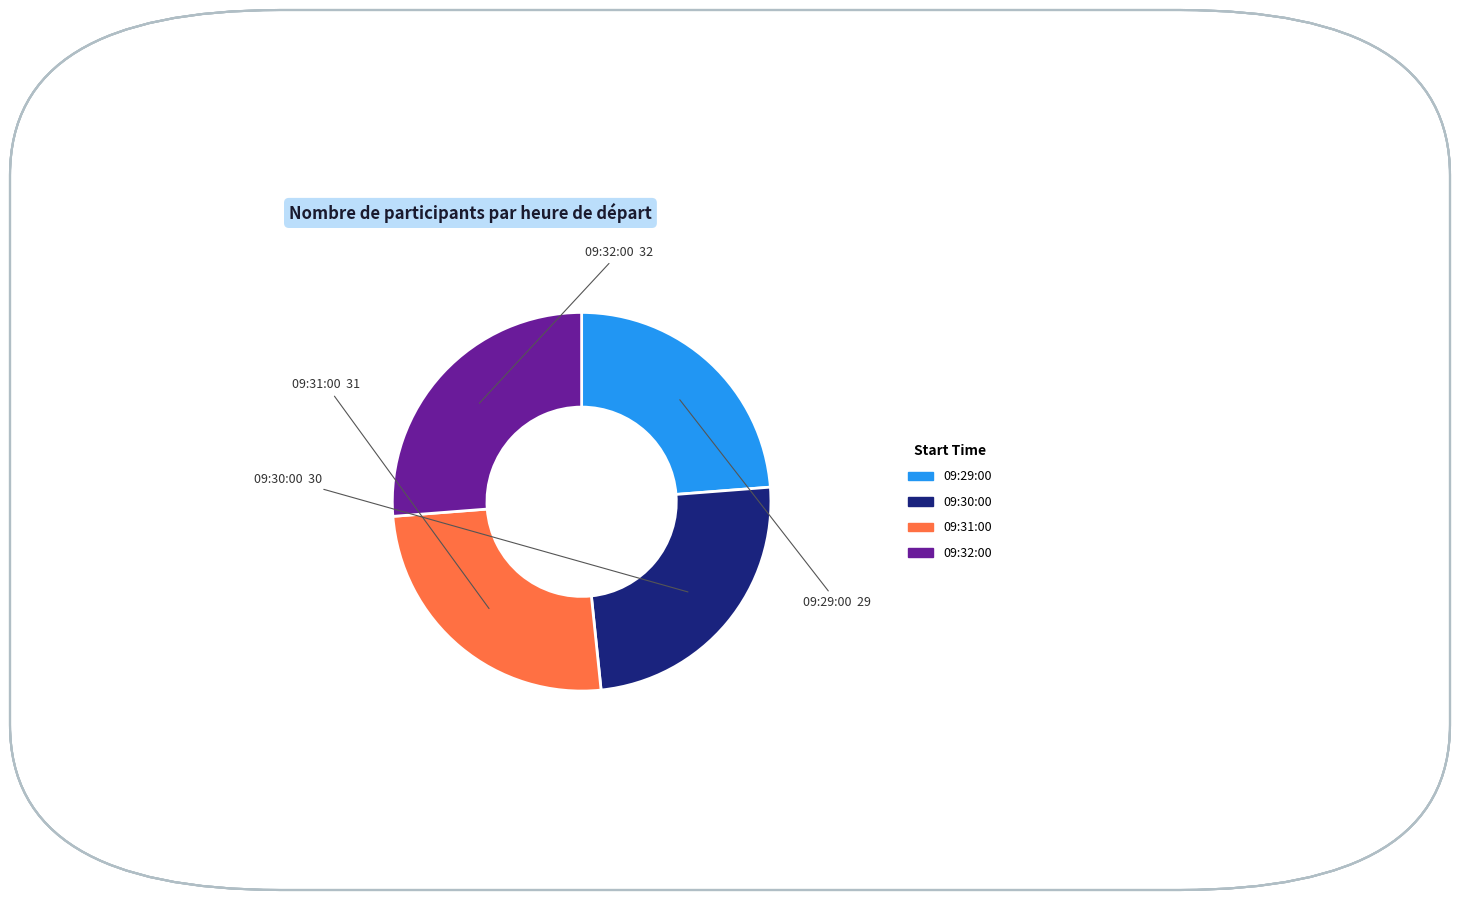

Is the sum of 09:31:00 and 09:32:00 greater than half?

Yes